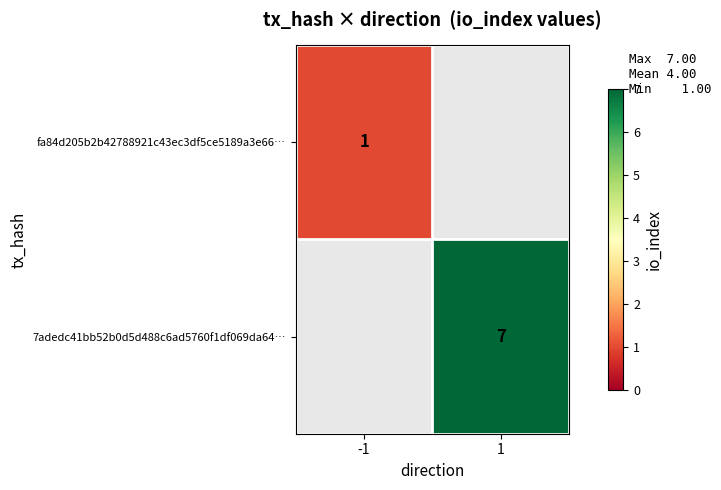

The 7adedc41bb52b0d5d488c6ad5760f1df069da64… series shows 2 at 1. True or false?

False